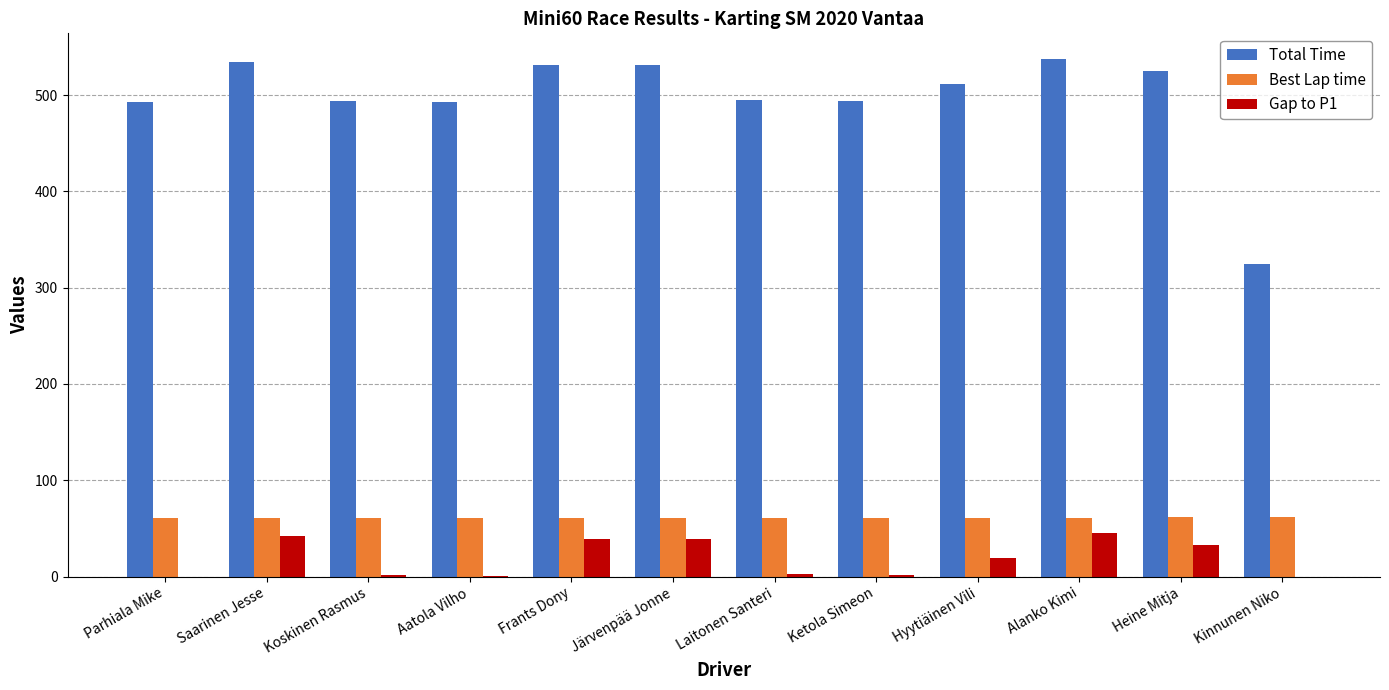

True or false: Best Lap time has a value of 60.6 at Koskinen Rasmus.

True